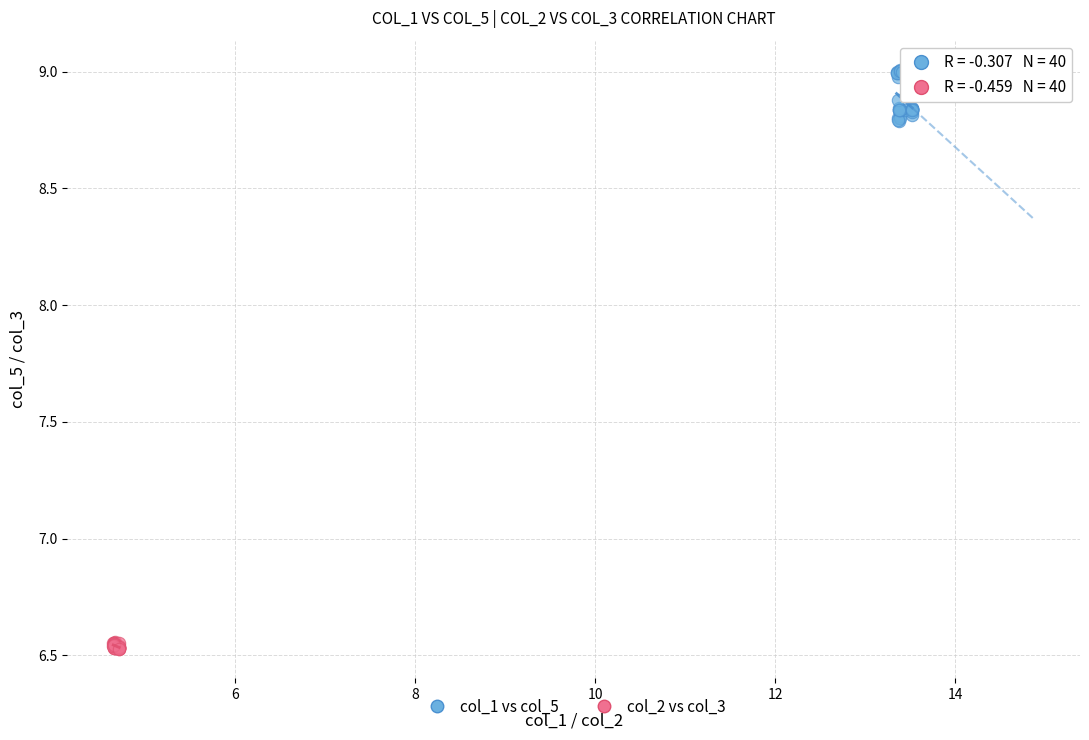

What are all the series names shown in the legend?

col_1 vs col_5, col_2 vs col_3